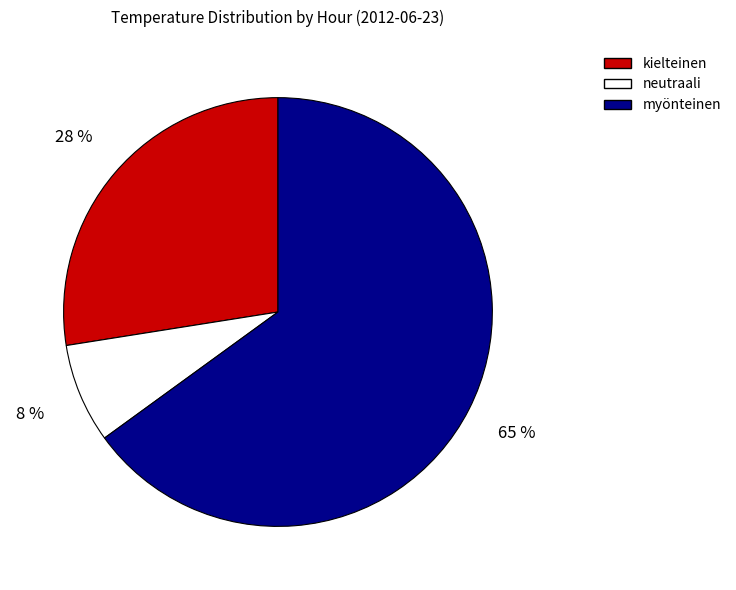

To the nearest percent, what is the average slice percentage?

33%